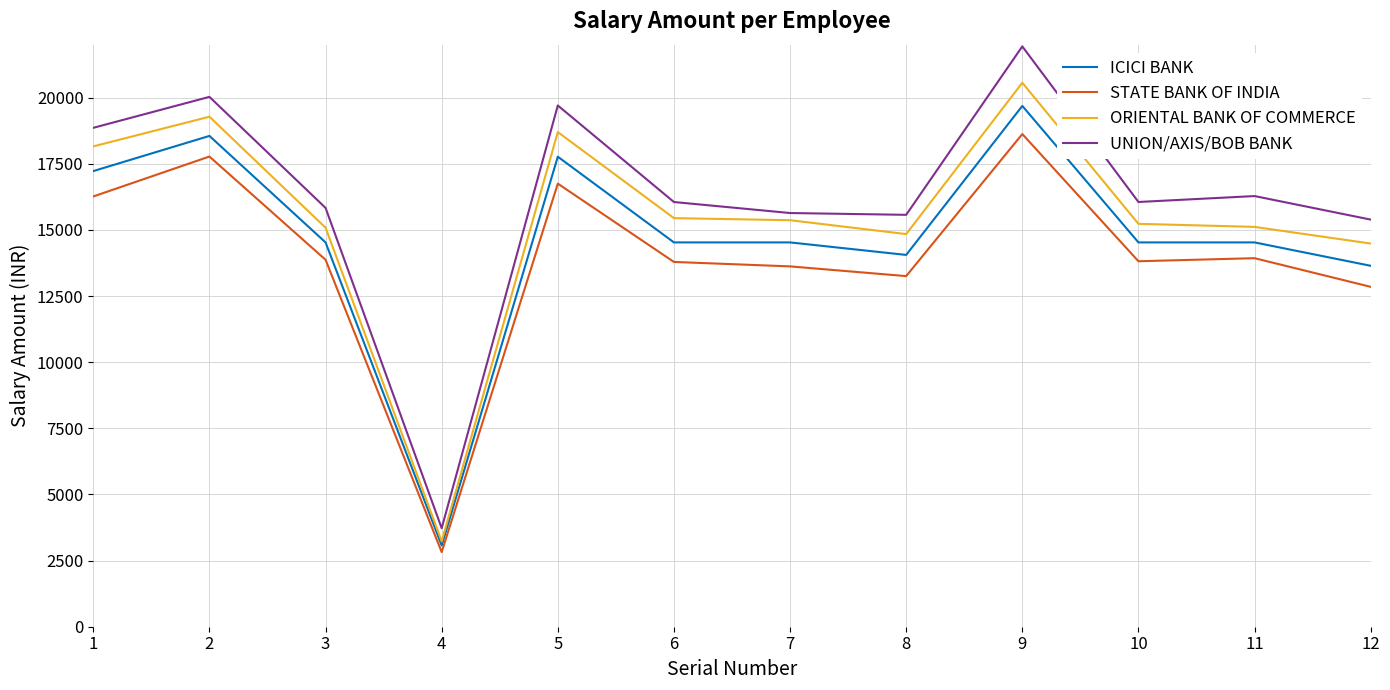

What is the difference between the highest and lowest values at 10?

2239.9